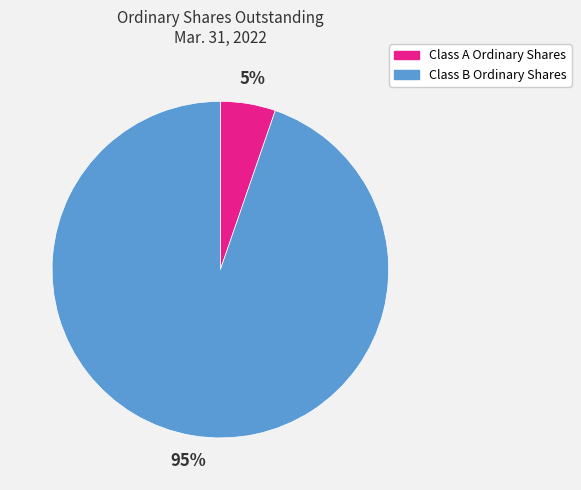

To the nearest percent, what portion does Class A Ordinary Shares represent?

5%